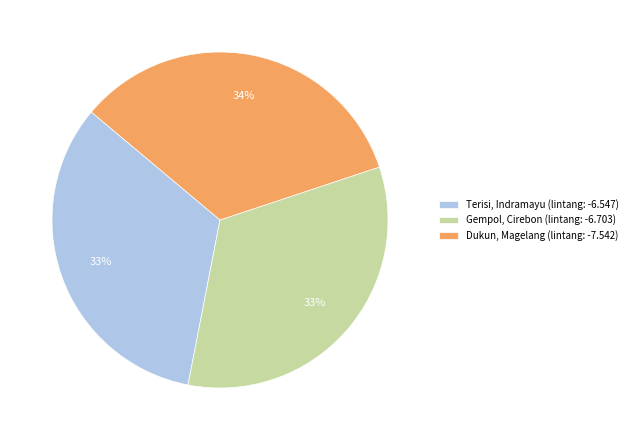

True or false: Dukun, Magelang (lintang: -7.542) accounts for 24% of the total.

False